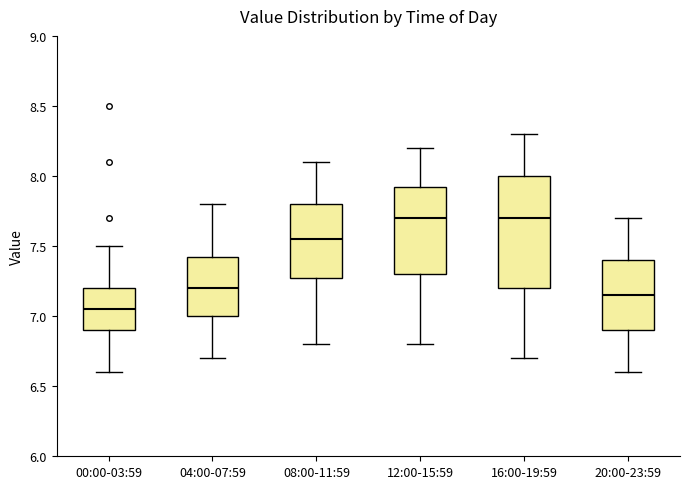

Reading left to right, read every box against the y-axis: the position of its median line, the range the box covers, and the ends of its whiskers. The values are not printed on the chart, so give them approximately, as read against the axis.

00:00-03:59: median 7.05, box 6.90 to 7.20, whiskers 6.60 to 7.50
04:00-07:59: median 7.20, box 7.00 to 7.45, whiskers 6.70 to 7.80
08:00-11:59: median 7.55, box 7.30 to 7.80, whiskers 6.80 to 8.10
12:00-15:59: median 7.70, box 7.30 to 7.95, whiskers 6.80 to 8.20
16:00-19:59: median 7.70, box 7.20 to 8.00, whiskers 6.70 to 8.30
20:00-23:59: median 7.15, box 6.90 to 7.40, whiskers 6.60 to 7.70